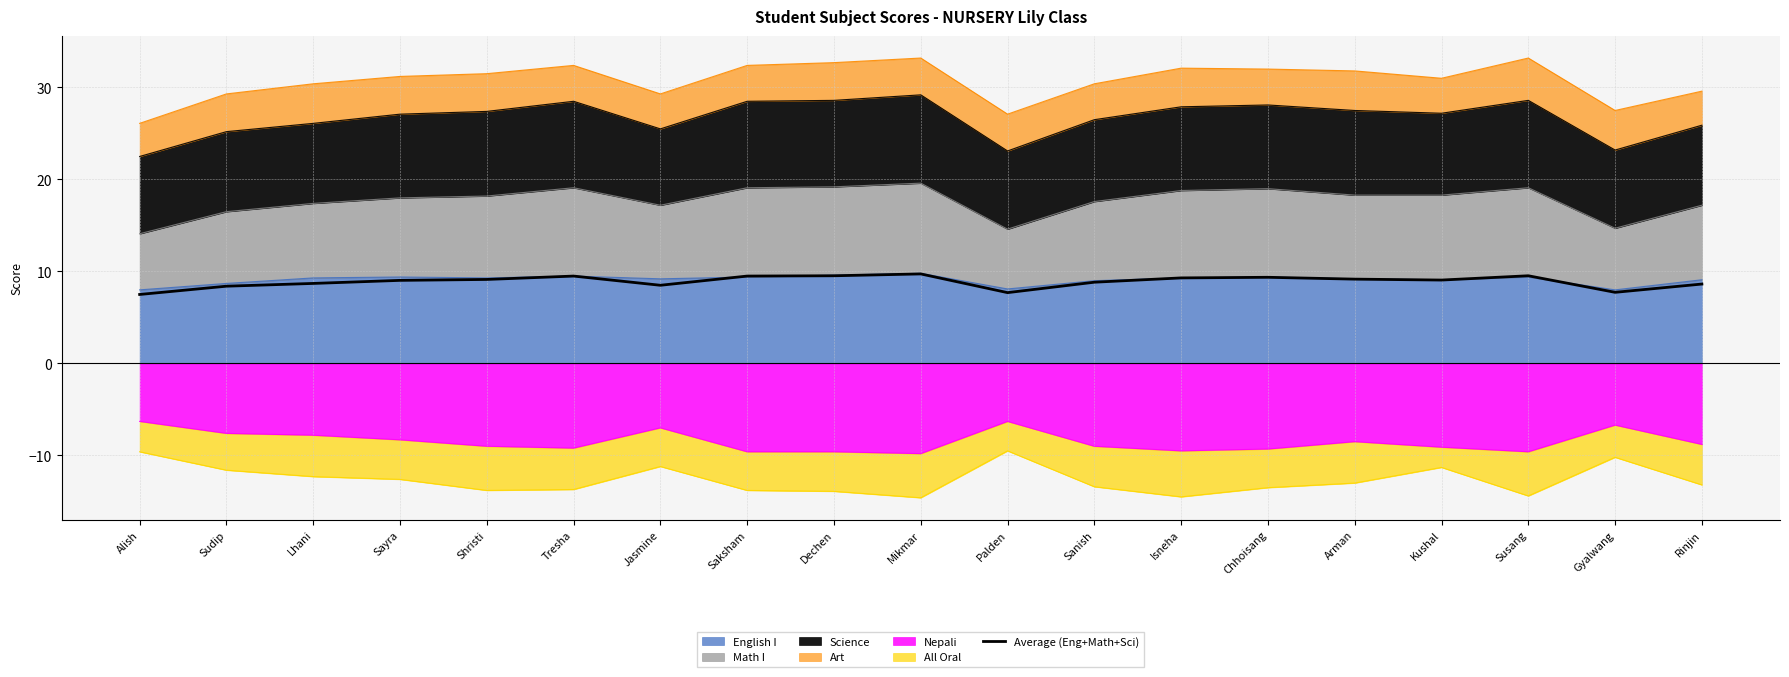

What is the value of the 2nd point from the left?

8.4